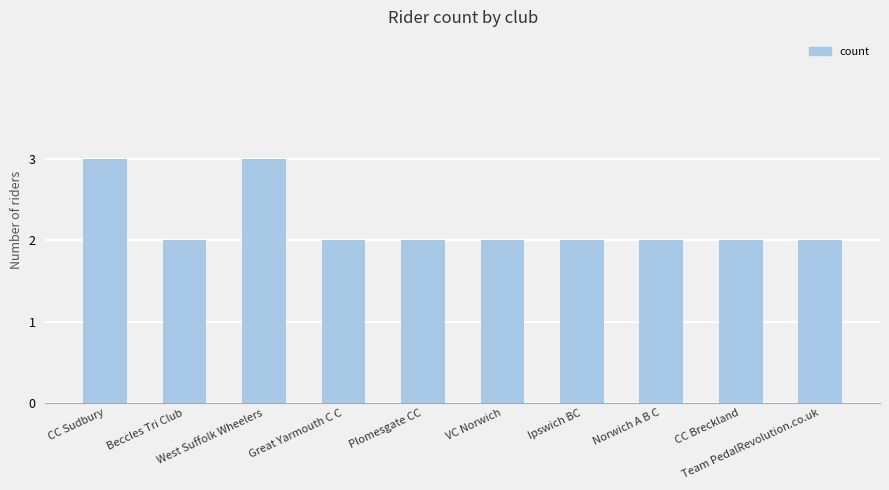

Between West Suffolk Wheelers and Norwich A B C, which is larger?

West Suffolk Wheelers